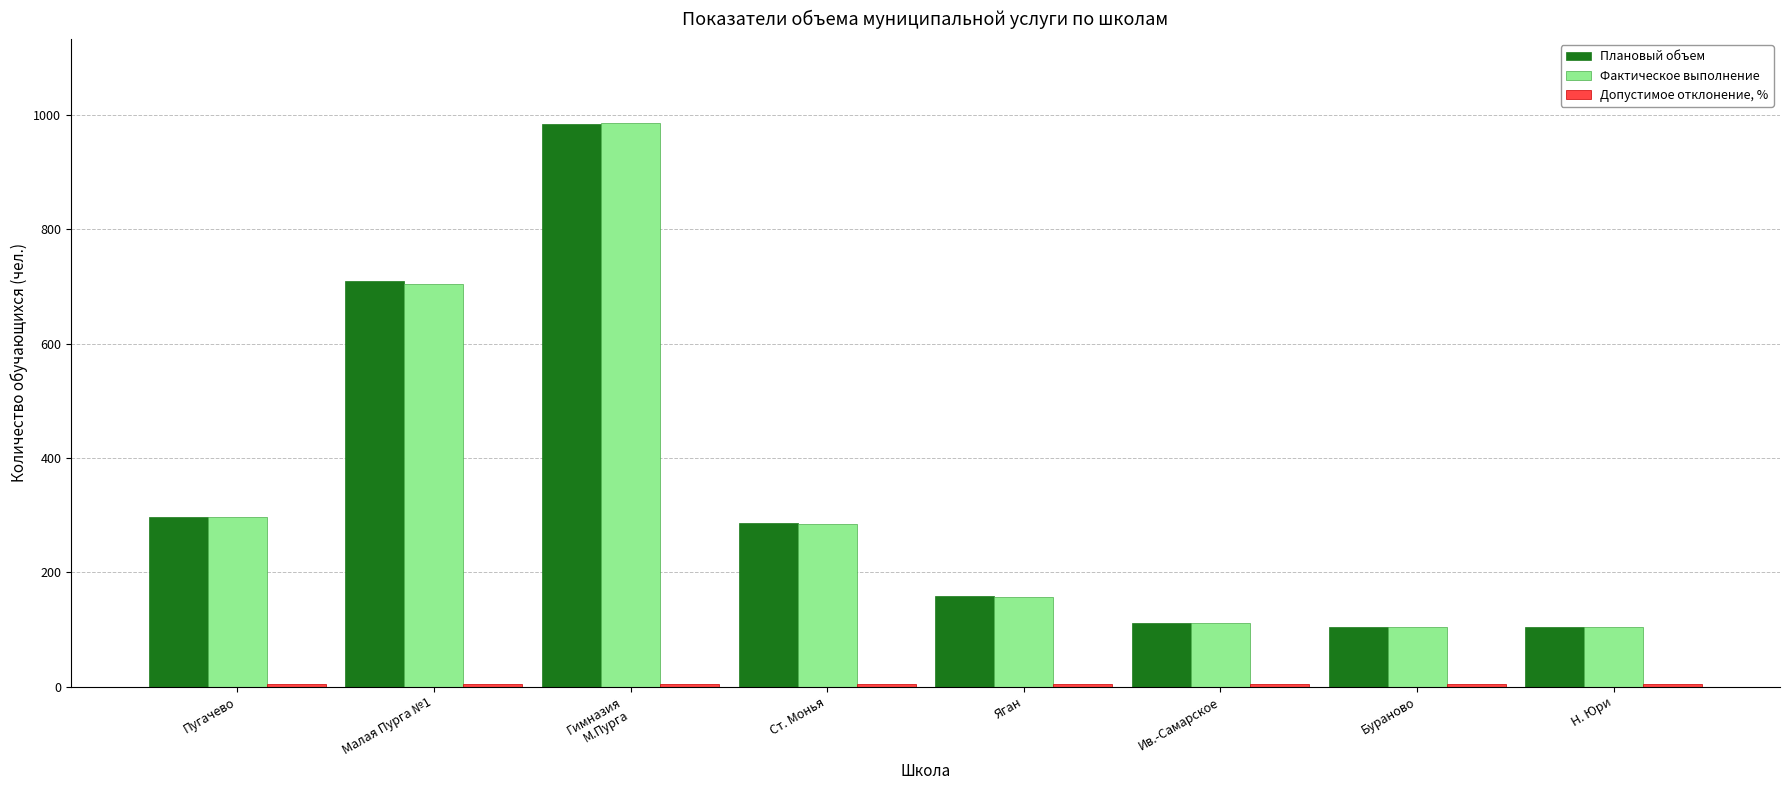

How many series are shown in this chart?

3